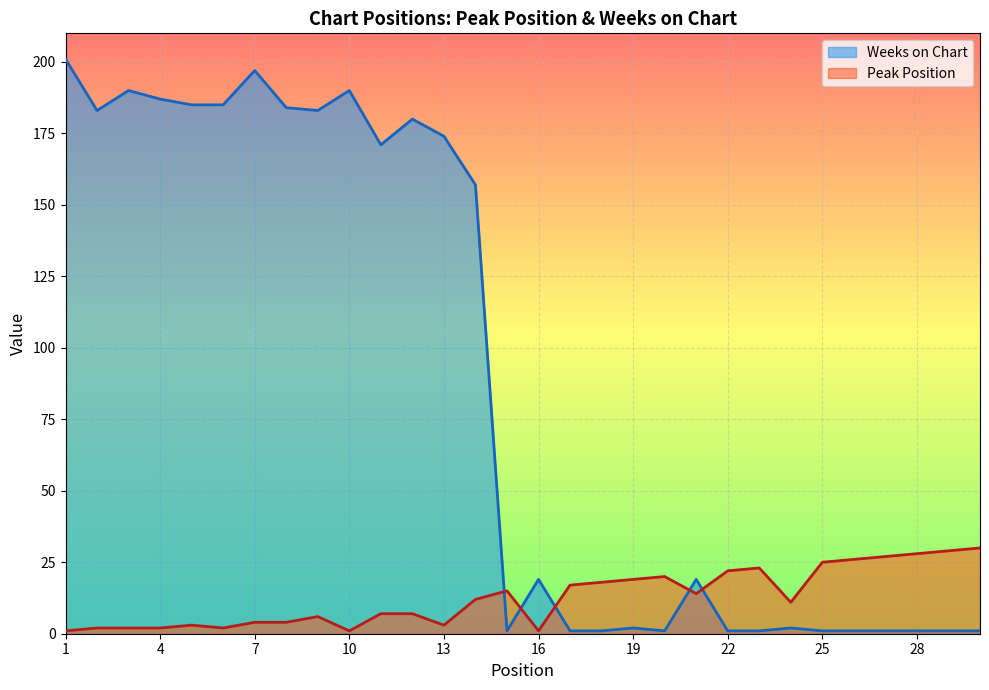

What is the value of the Peak Position point at the 12th from the left?

7